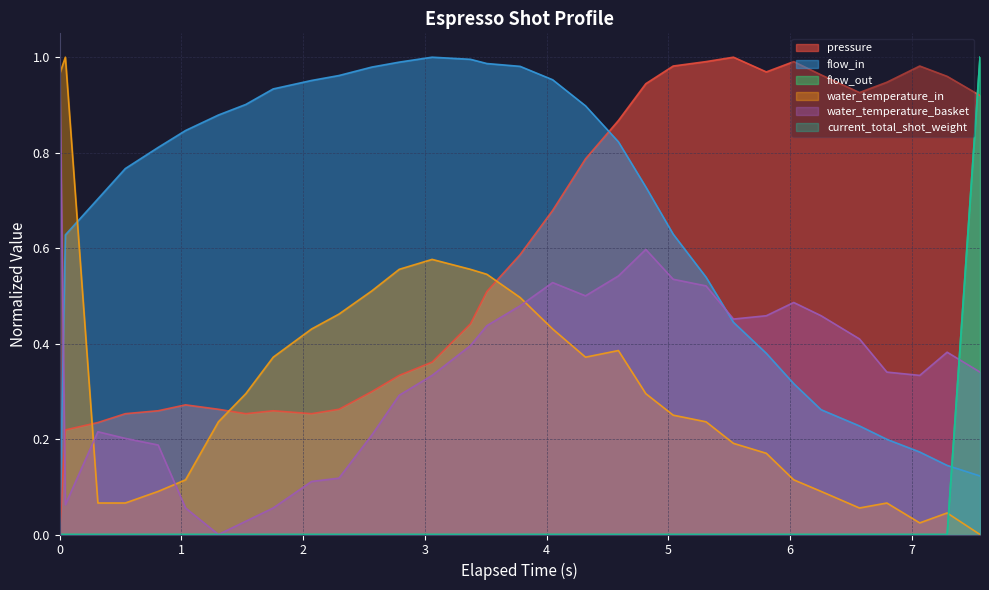

What are all the series names shown in the legend?

pressure, flow_in, flow_out, water_temperature_in, water_temperature_basket, current_total_shot_weight